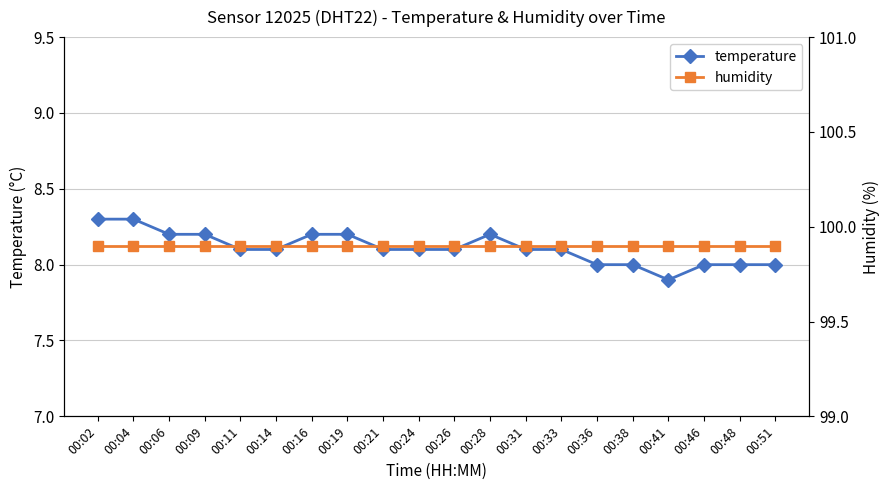

Is it true that temperature equals 2.1 at 00:19?

False